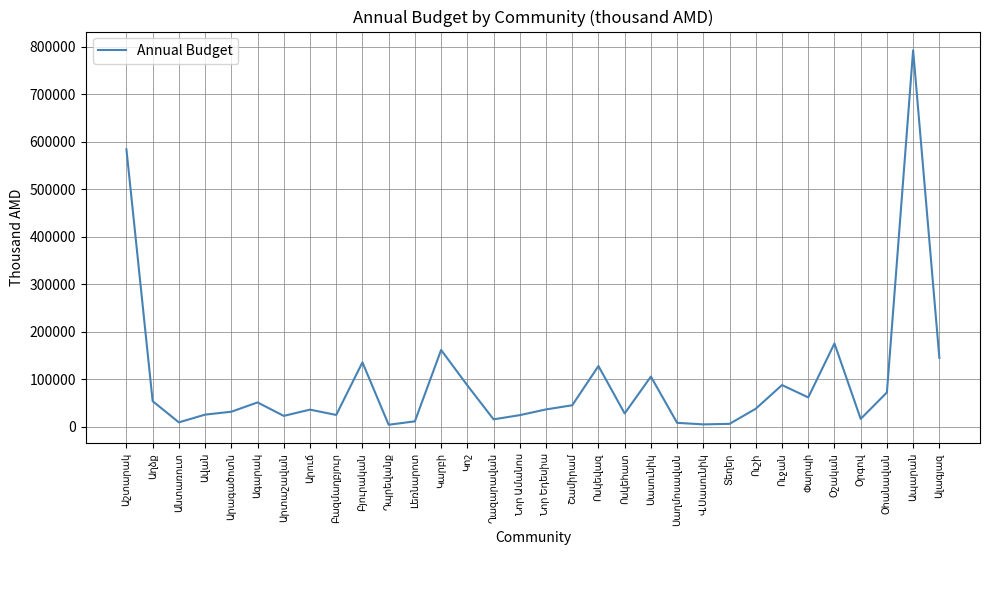

What is the difference between the maximum and minimum values?

789053.5